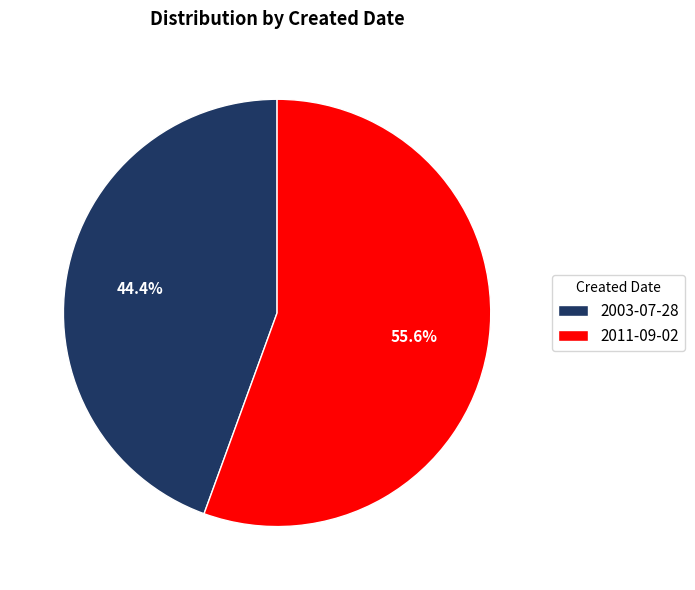

What percentage is the 2011-09-02 slice, to the nearest percent?

56%